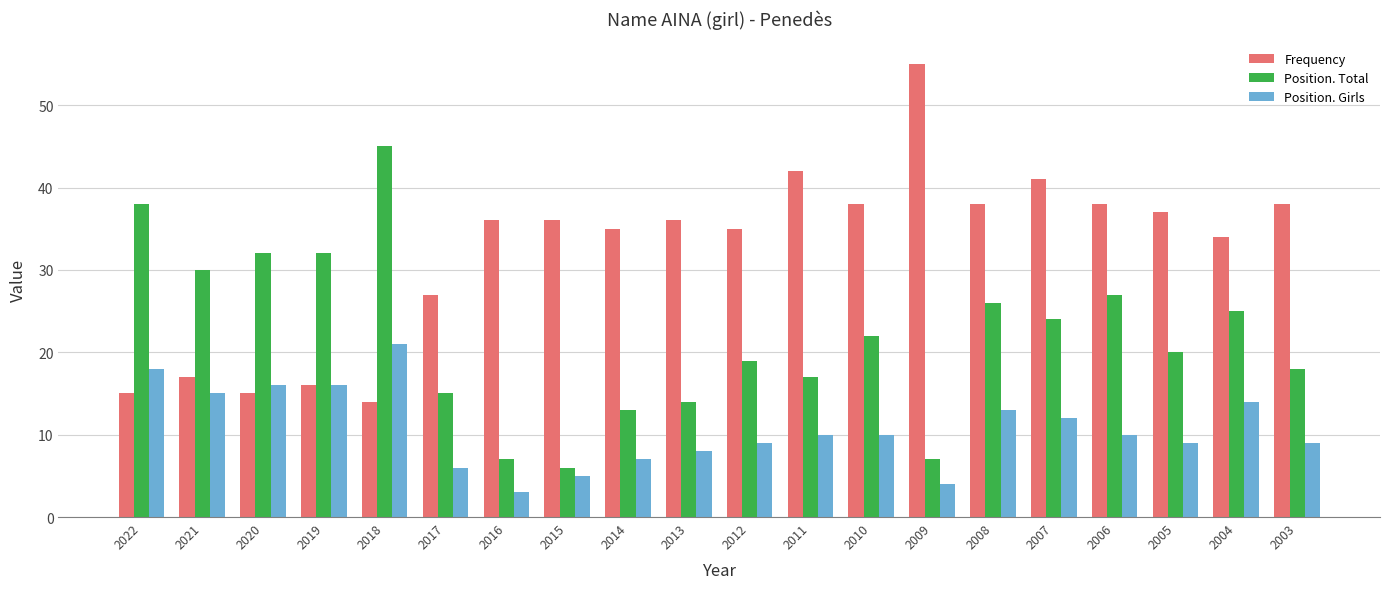

Does the chart contain any negative values?

No